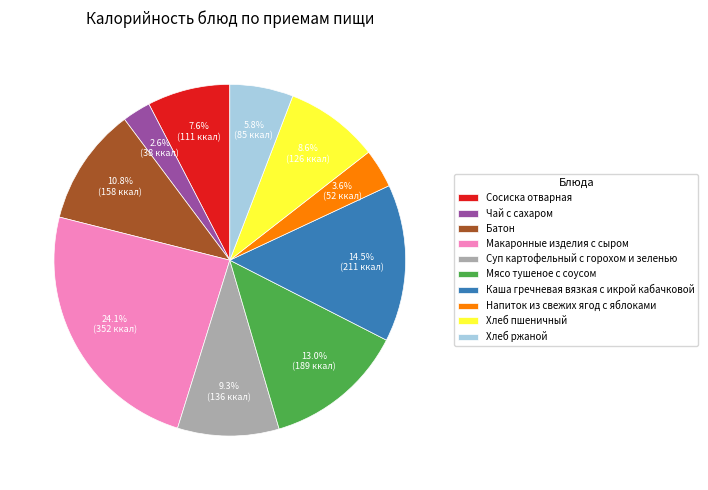

To the nearest percent, what portion does Напиток из свежих ягод с яблоками represent?

4%